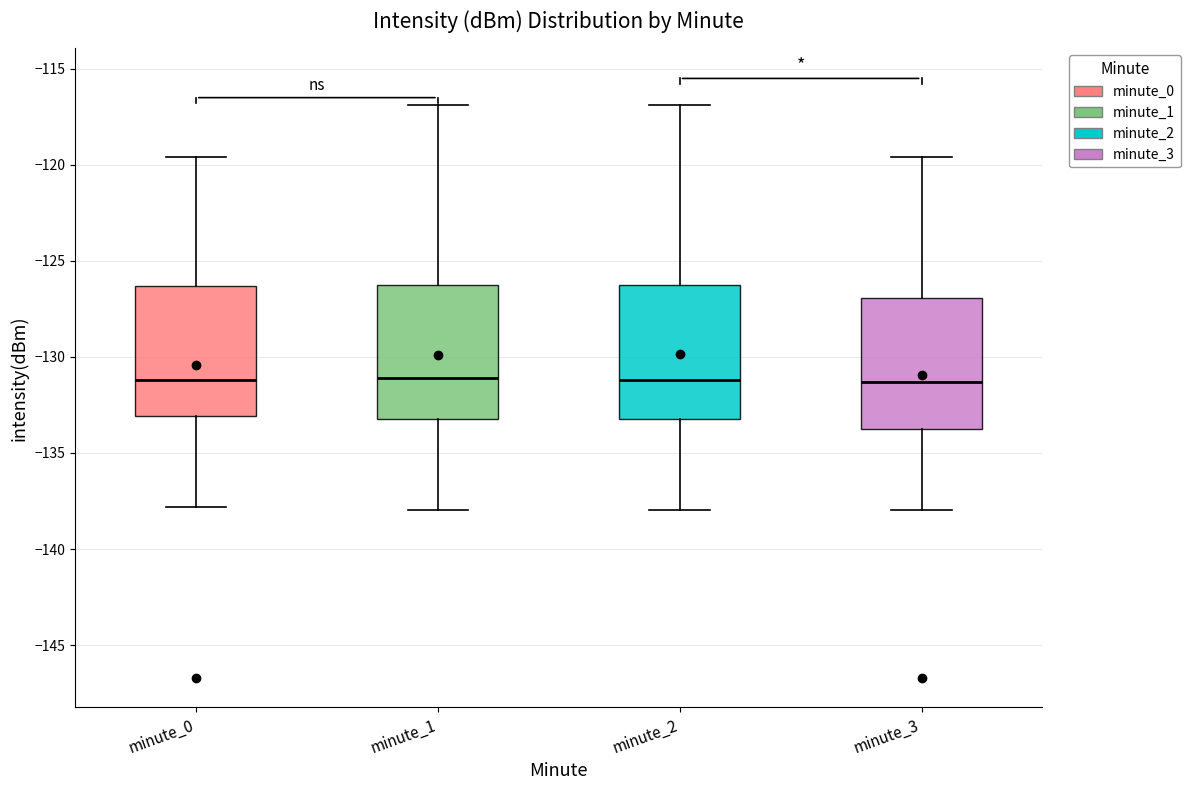

Reading left to right, transcribe this box plot: for each box, give where its median line is, the range the box spans, and where its two whiskers end, as read against the y-axis. The values are not printed on the chart, so give them approximately, as read against the axis.

minute_0: median -131.0, box -133.0 to -126.5, whiskers -138.0 to -119.5
minute_1: median -131.0, box -133.5 to -126.5, whiskers -138.0 to -117.0
minute_2: median -131.0, box -133.5 to -126.5, whiskers -138.0 to -117.0
minute_3: median -131.5, box -133.5 to -127.0, whiskers -138.0 to -119.5